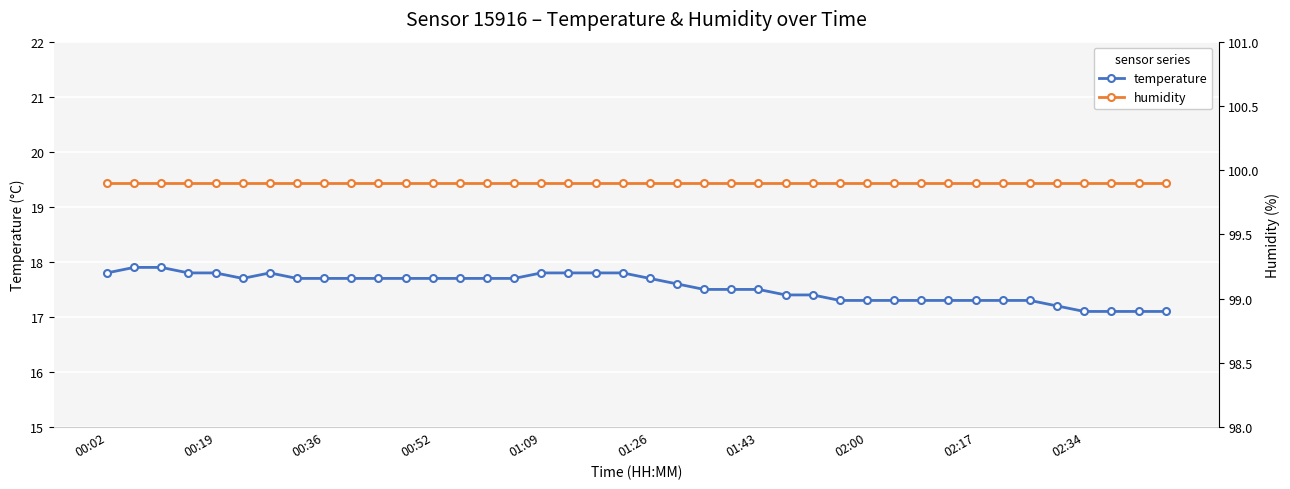

Is it true that temperature equals 17.3 at 30?

True